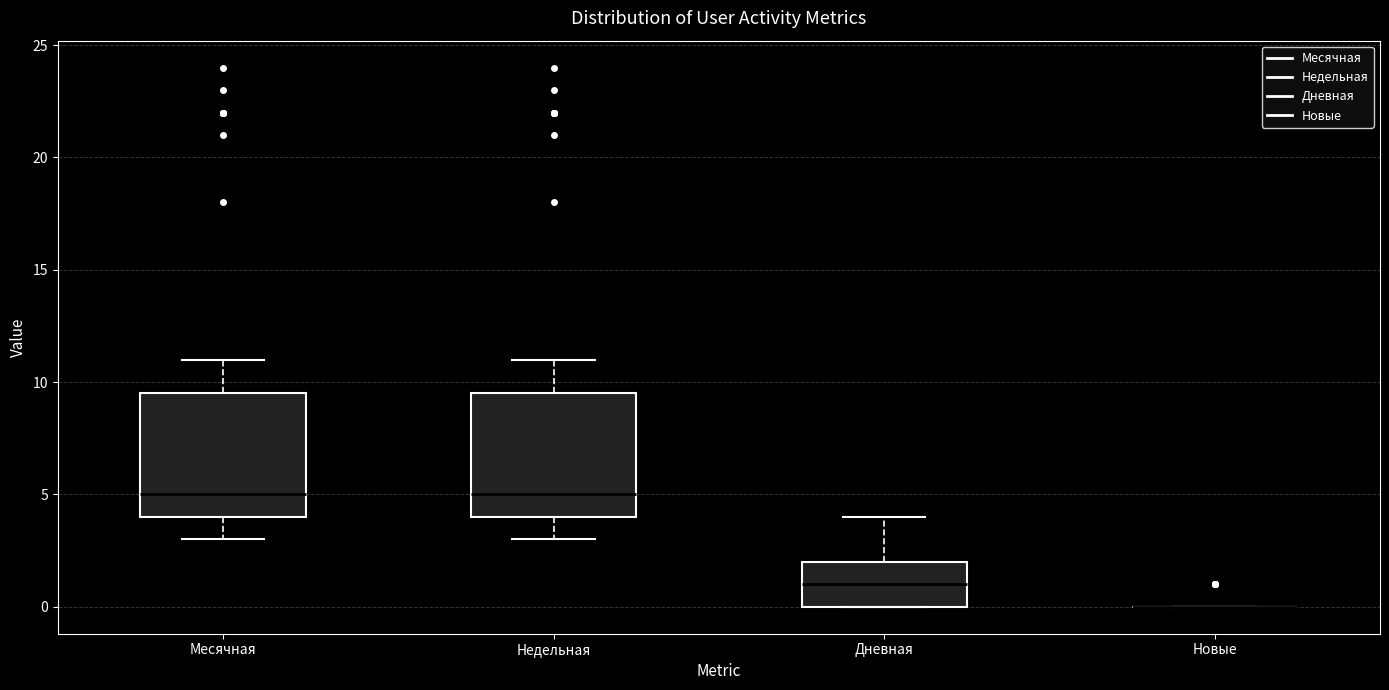

Where does the upper whisker of the box for Дневная end on the y-axis? The values are not printed on the chart, so give them approximately, as read against the axis.

4.0